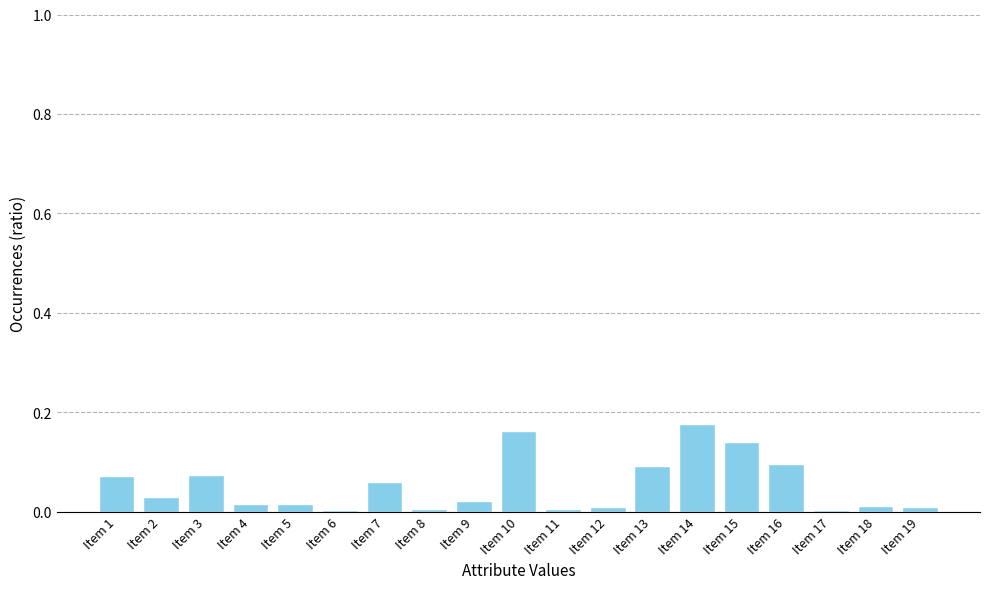

Between Item 7 and Item 5, which is larger?

Item 7